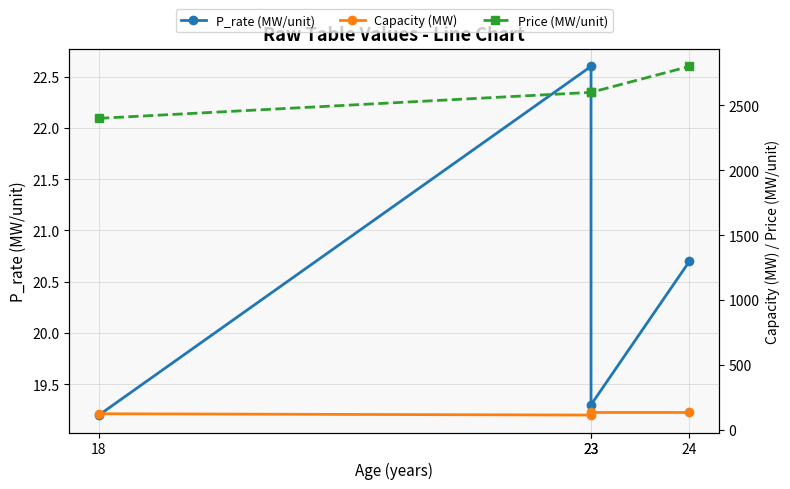

What is the difference between the highest and lowest values at 24?

2779.3